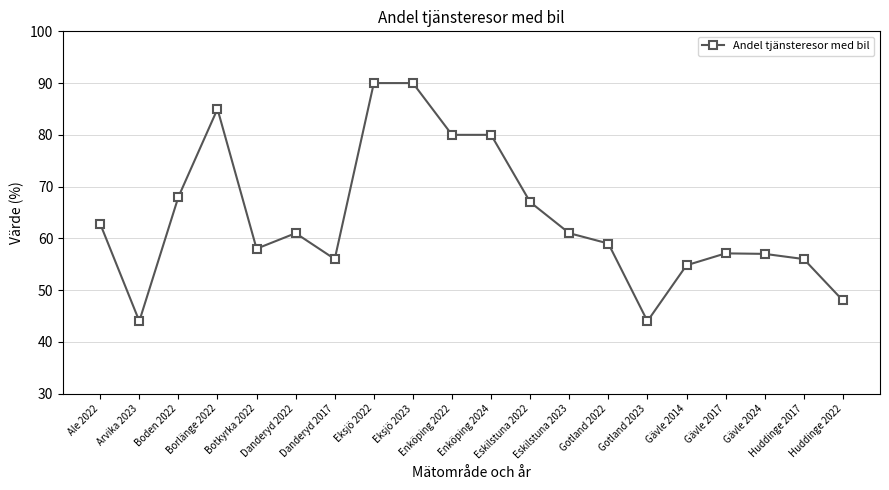

Where is the first local minimum?

Arvika 2023